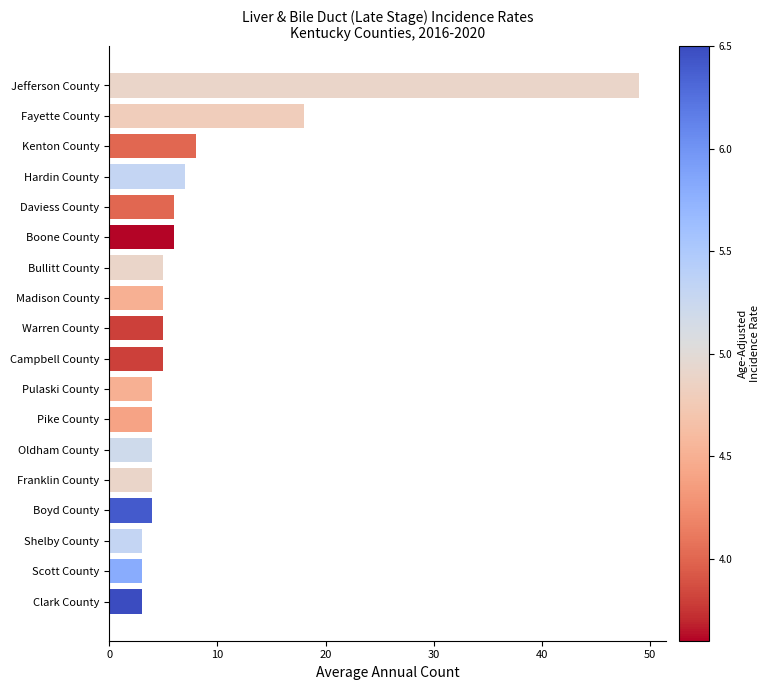

Reading top to bottom, transcribe all the data shown in this chart.

Jefferson County=49	Fayette County=18	Kenton County=8	Hardin County=7	Daviess County=6	Boone County=6	Bullitt County=5	Madison County=5	Warren County=5	Campbell County=5	Pulaski County=4	Pike County=4	Oldham County=4	Franklin County=4	Boyd County=4	Shelby County=3	Scott County=3	Clark County=3